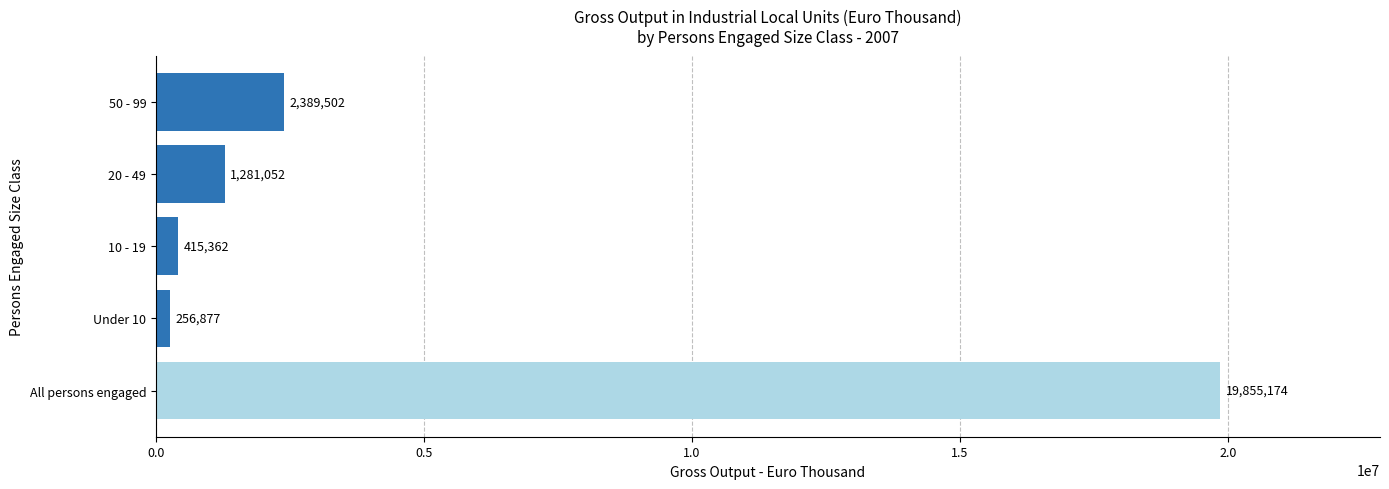

Rank the categories by value from highest to lowest.

All persons engaged, 50 - 99, 20 - 49, 10 - 19, Under 10